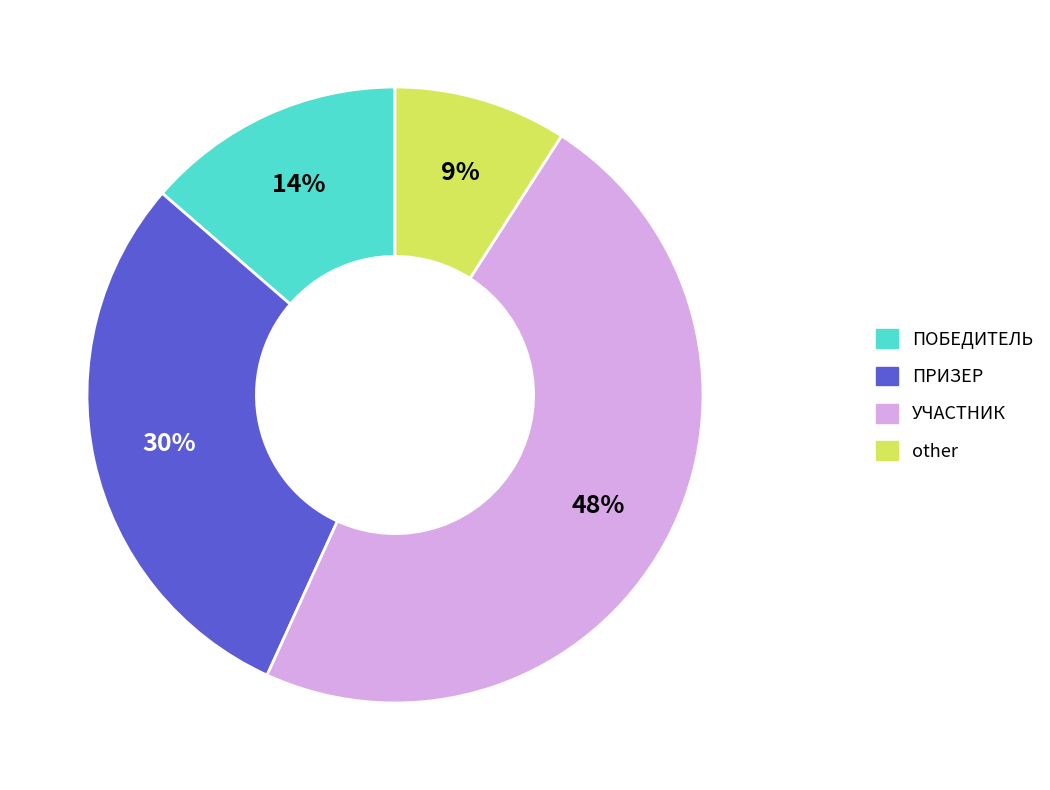

Is it true that other is 19% of the pie?

False